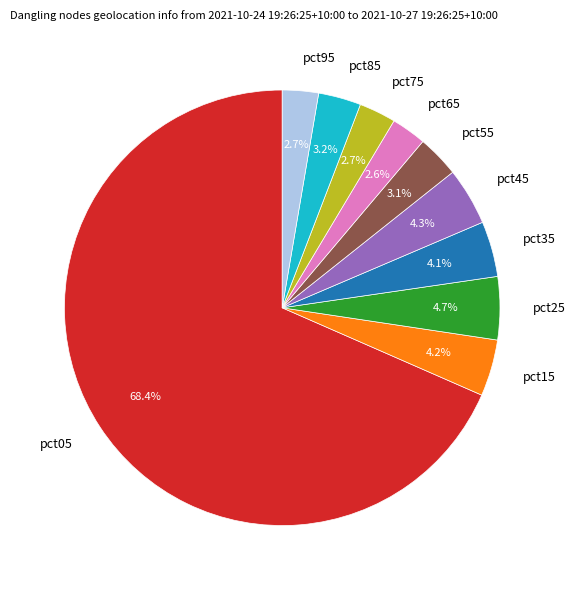

What percentage do pct05 and pct95 together represent?

71.1%